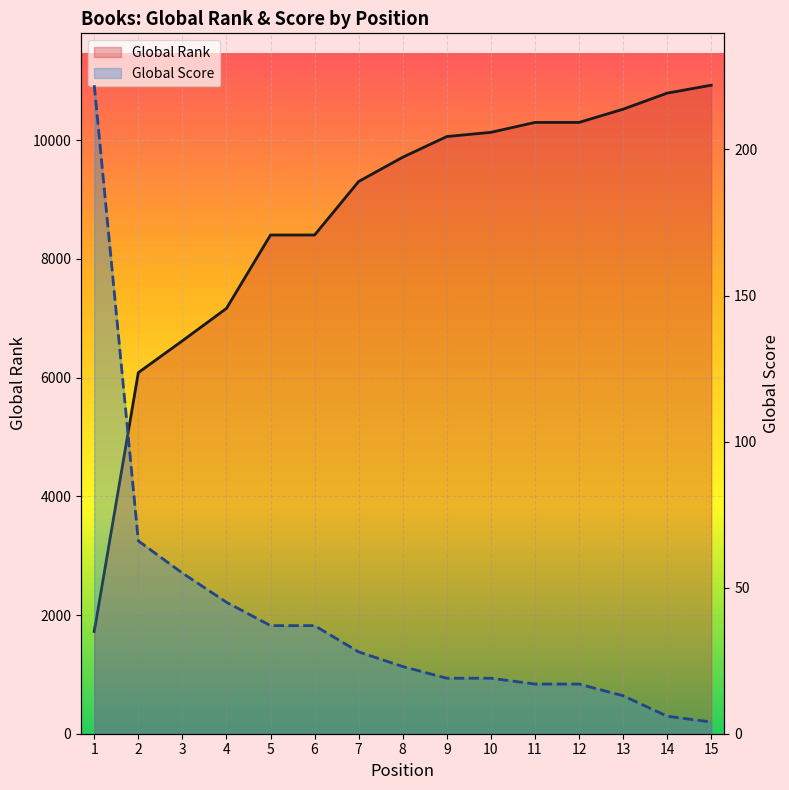

Reading left to right, transcribe all the data shown in this chart.

Global Rank: 1=1724	2=6085	3=6621	4=7167	5=8404	6=8404	7=9306	8=9715	9=10063	10=10134	11=10301	12=10301	13=10524	14=10795	15=10928
Global Score: 1=222	2=66	3=55	4=45	5=37	6=37	7=28	8=23	9=19	10=19	11=17	12=17	13=13	14=6	15=4